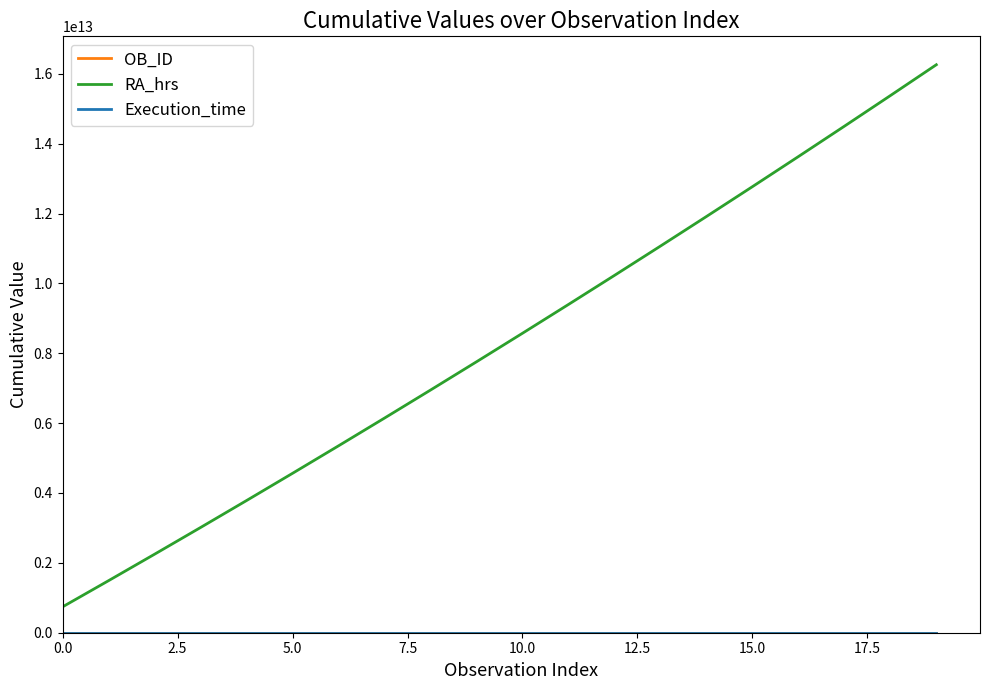

Which series has the widest spread of values?

RA_hrs